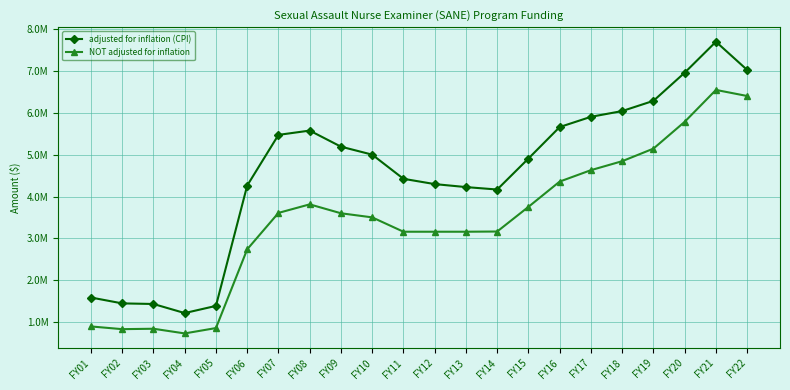

What are all the series names shown in the legend?

adjusted for inflation (CPI), NOT adjusted for inflation